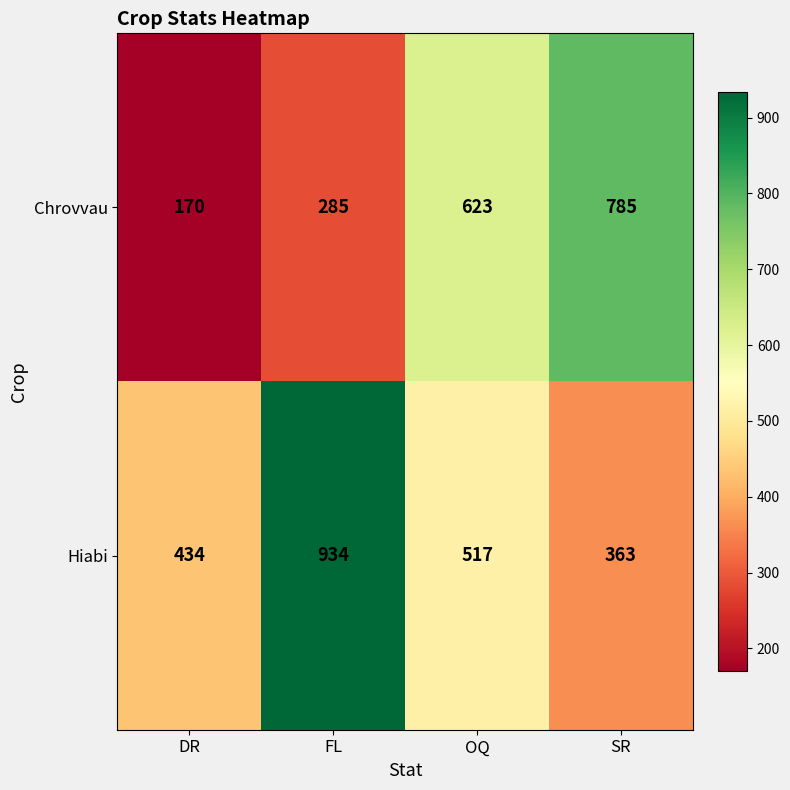

What is the sum of all Chrovvau values?

1863